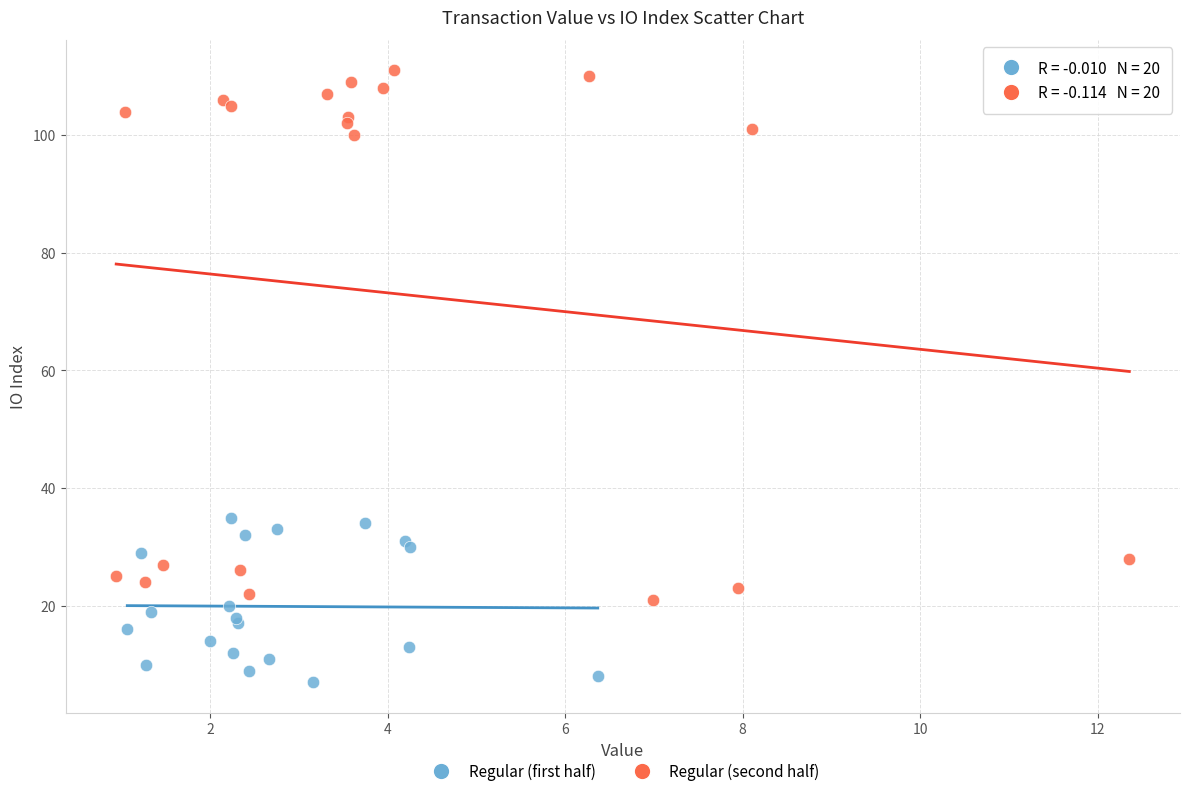

Which series has the largest Y range (max minus min)?

Regular (second half)